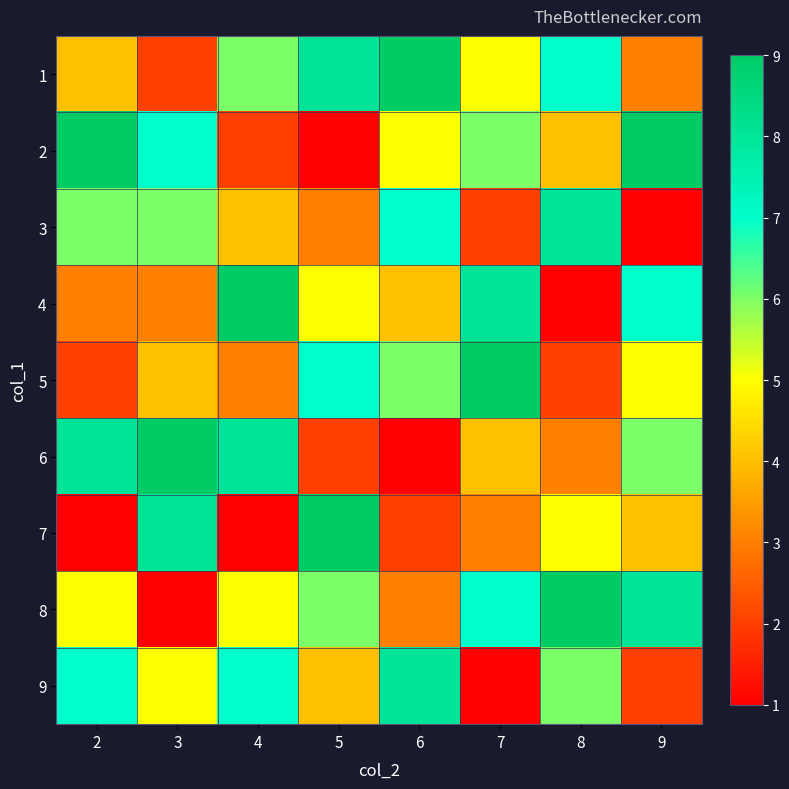

What is the smallest value displayed?

1